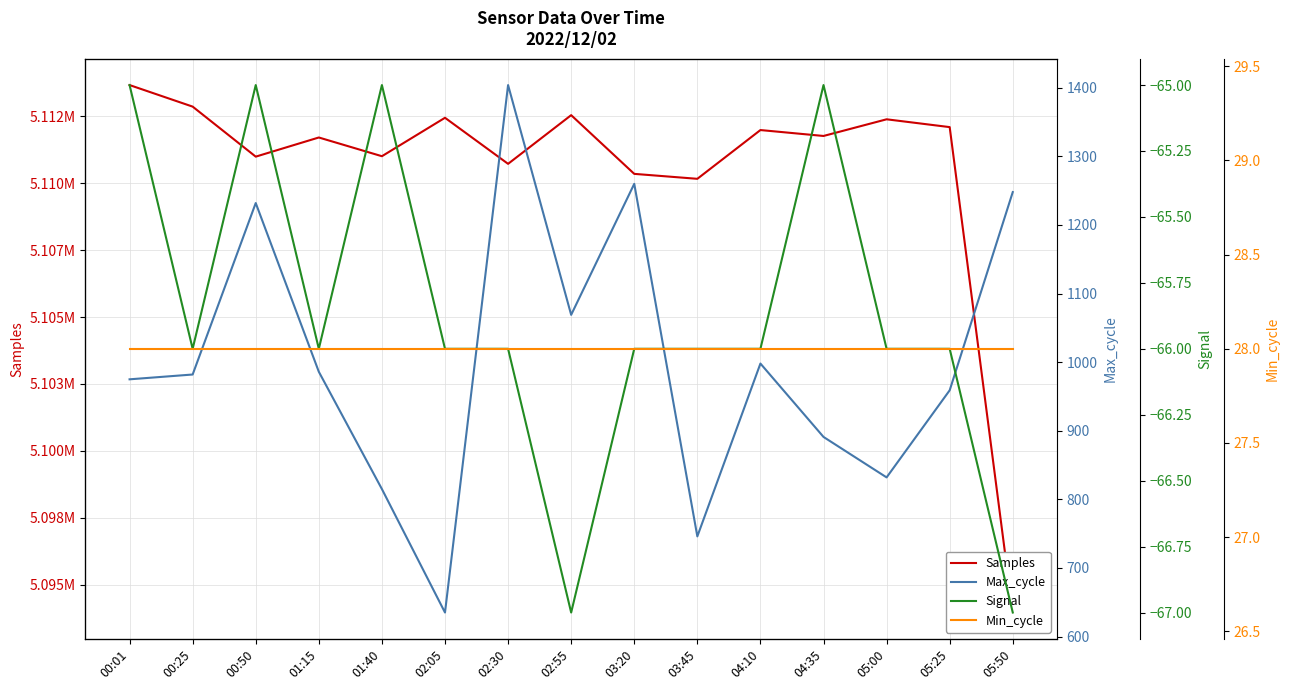

Which category has the lowest value across all series?

02:55